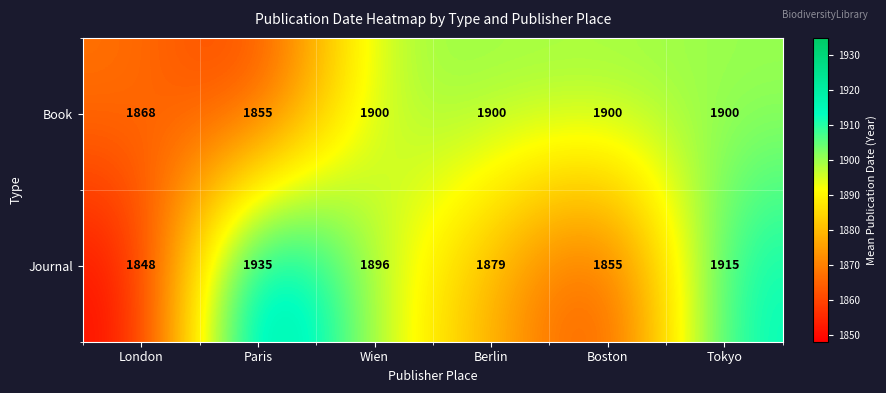

Which series changed the most between London and Berlin?

Book